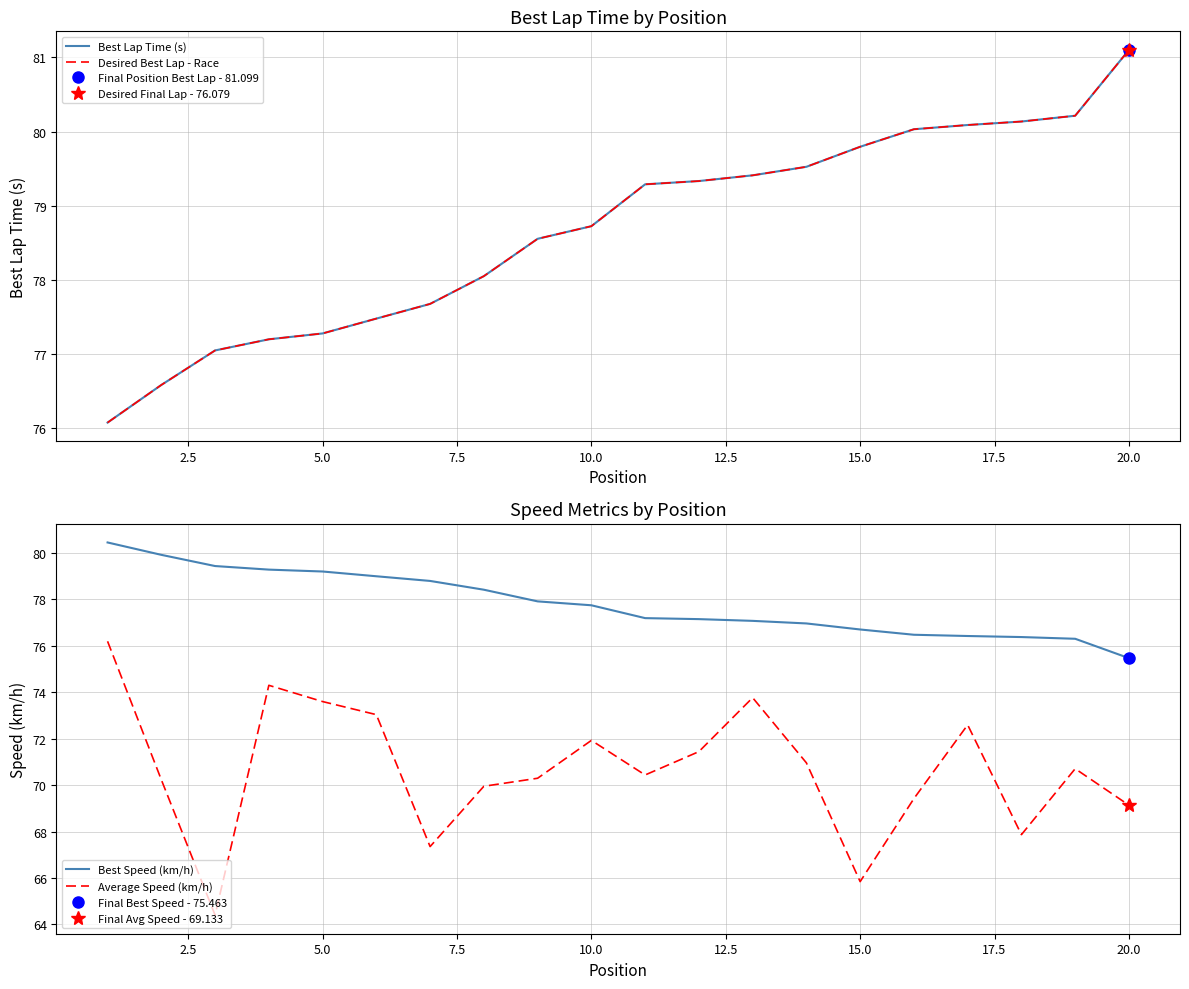

True or false: Best Speed (km/h) has a value of 28.2 at 10.0.

False